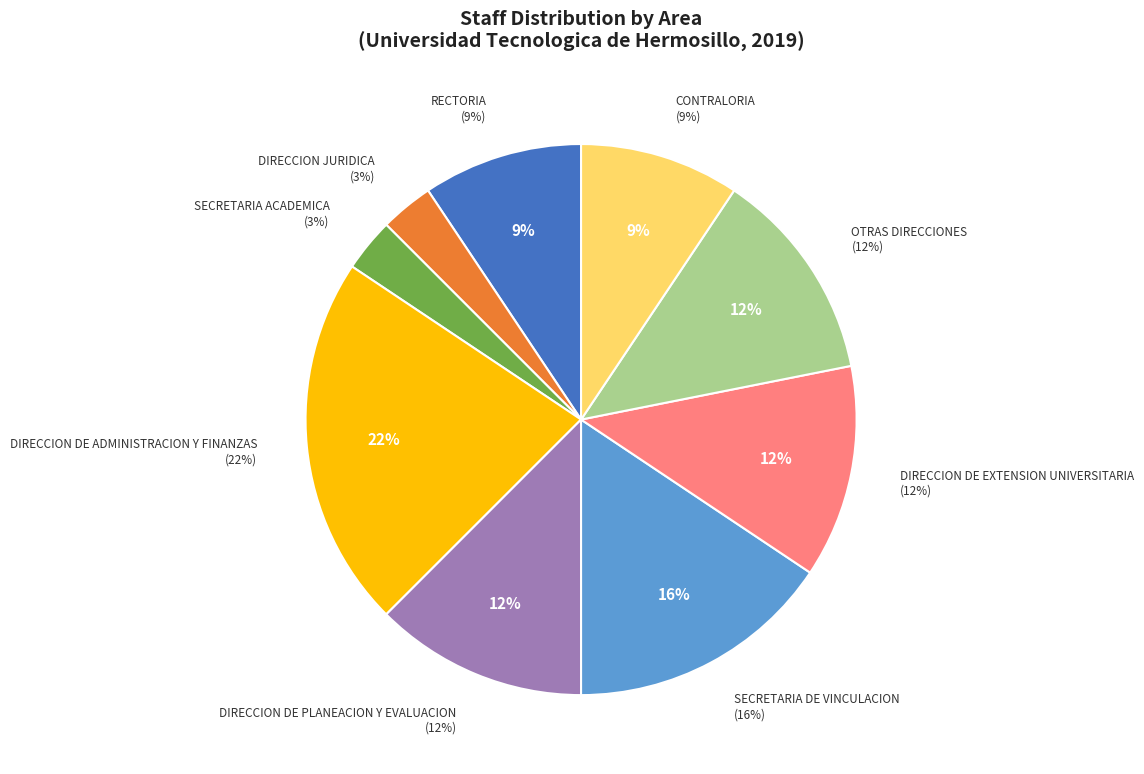

To the nearest percent, what is the average slice percentage?

11%